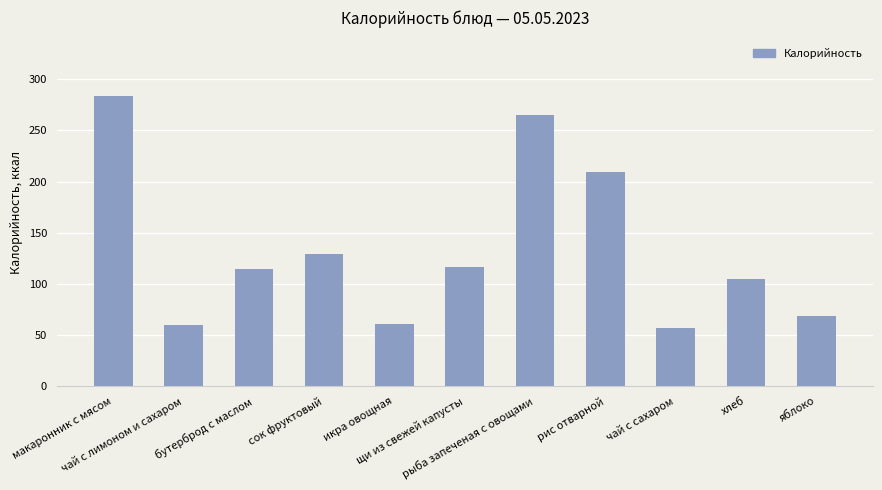

What value does the data have at сок фруктовый?

129.0